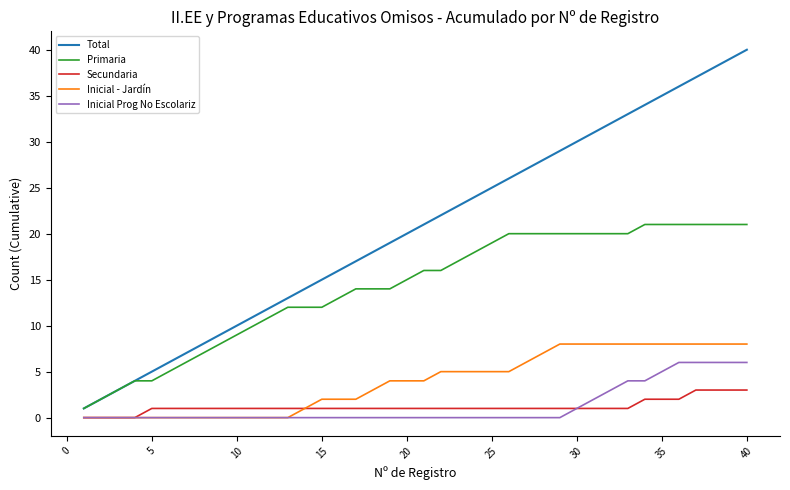

How many lines are shown in the chart?

5